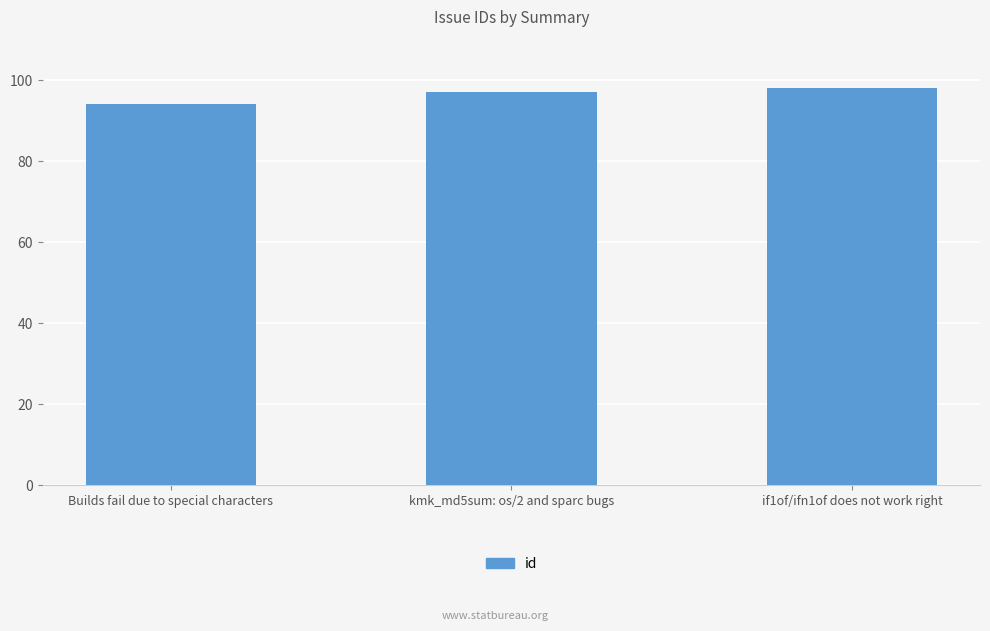

Count the number of data series in this chart.

1